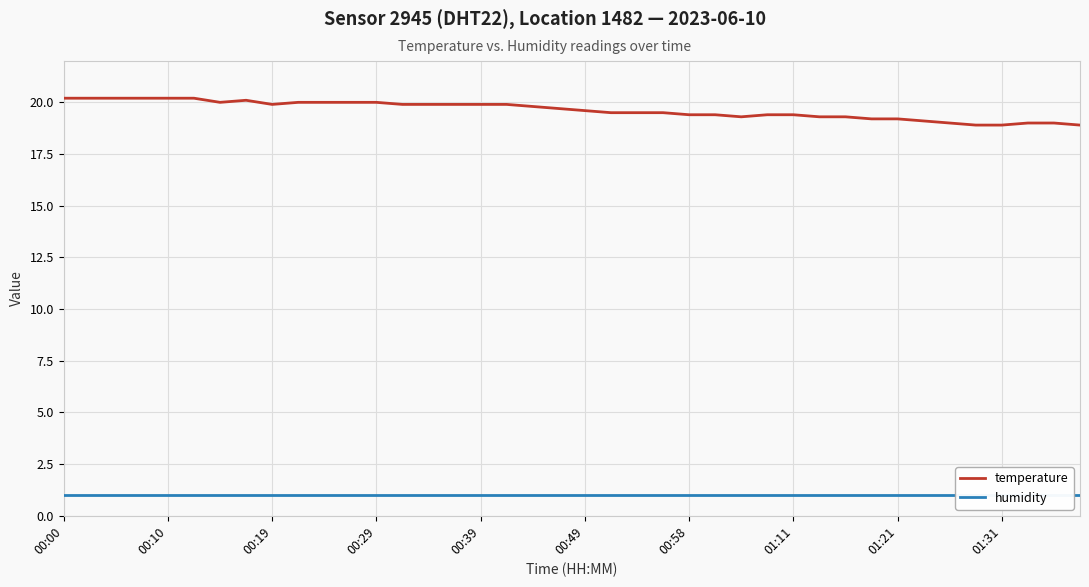

True or false: humidity and temperature cross at least once.

False